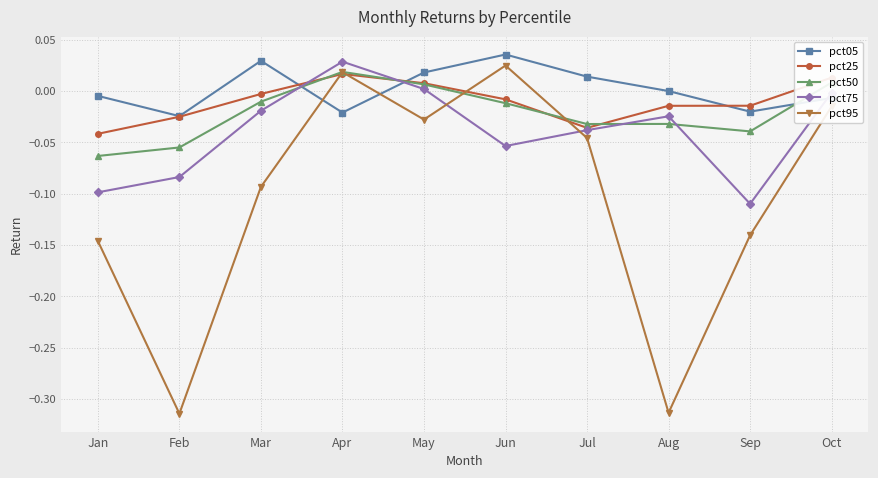

Which series has the widest spread of values?

pct95